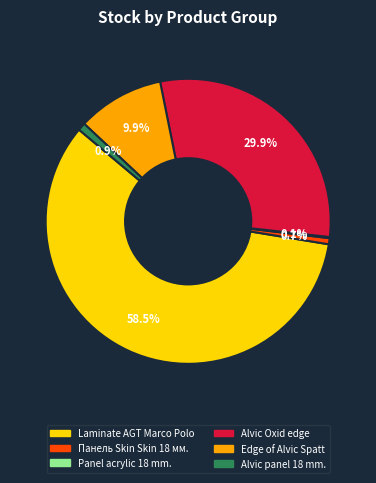

Does any single category account for the majority?

Yes